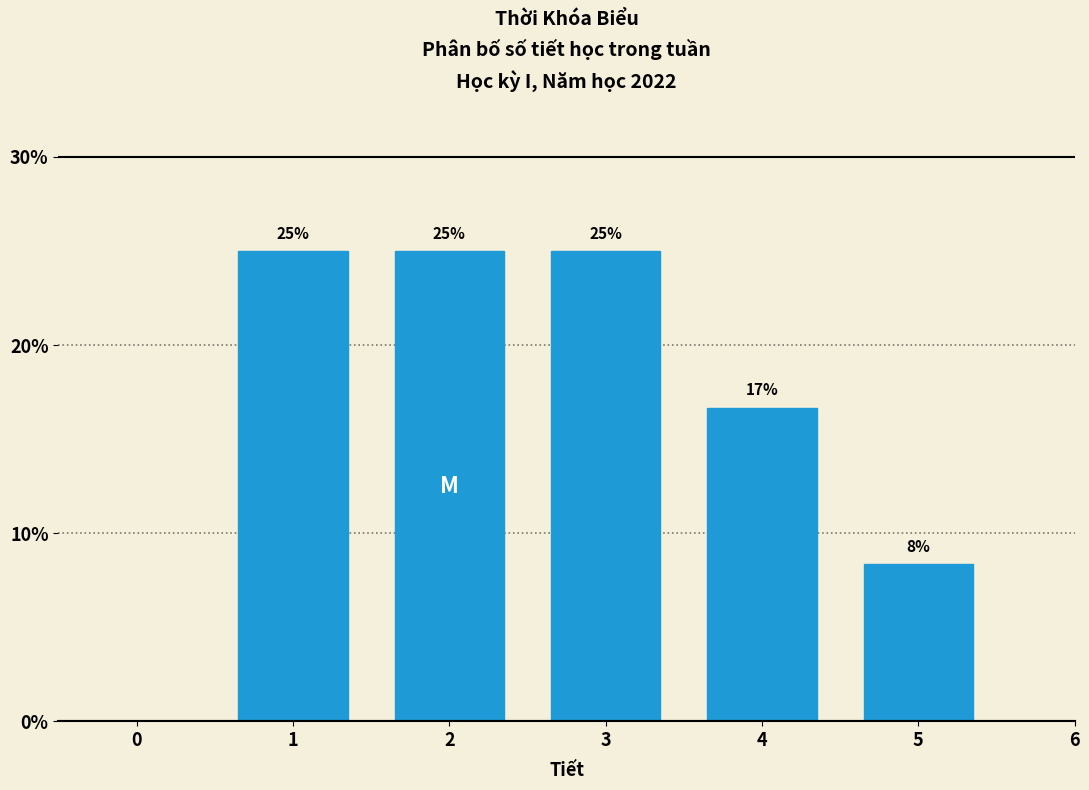

What is the approximate value at 2?

25.0